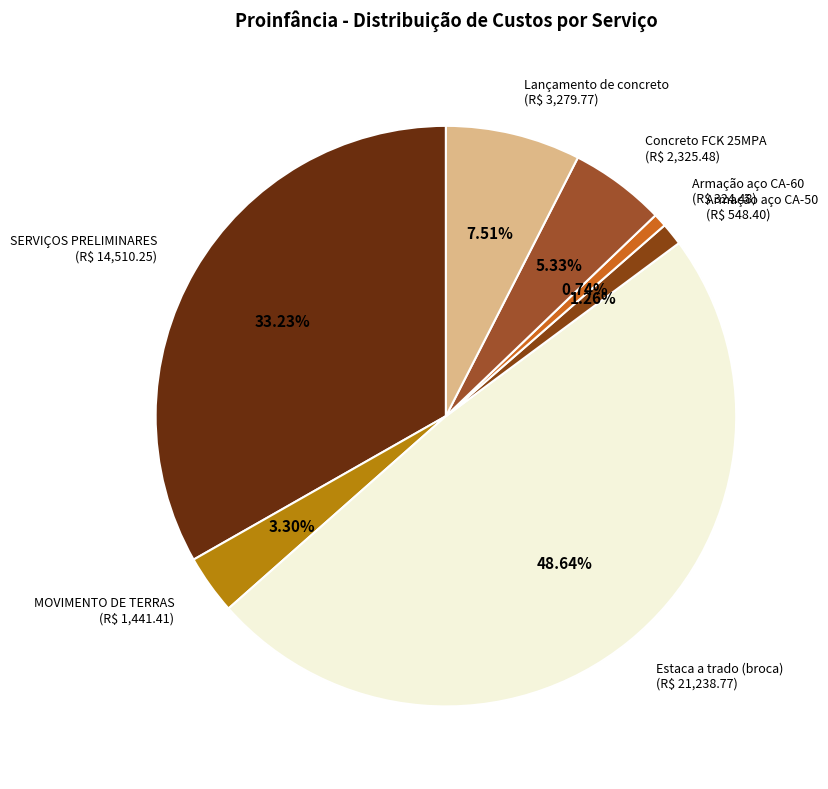

What is the total percentage of Concreto FCK 25MPA and Estaca a trado (broca)?

54.0%